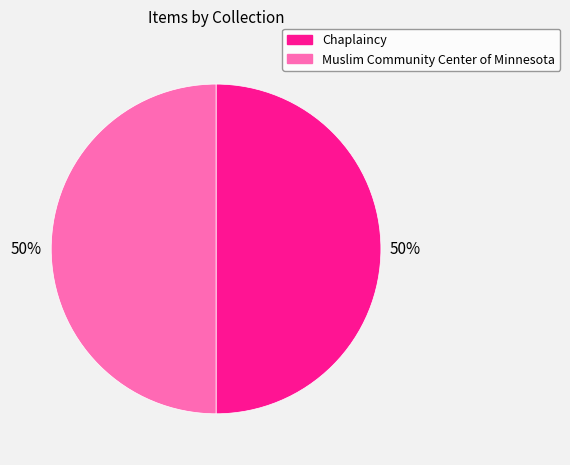

How many slices are in this pie chart?

2